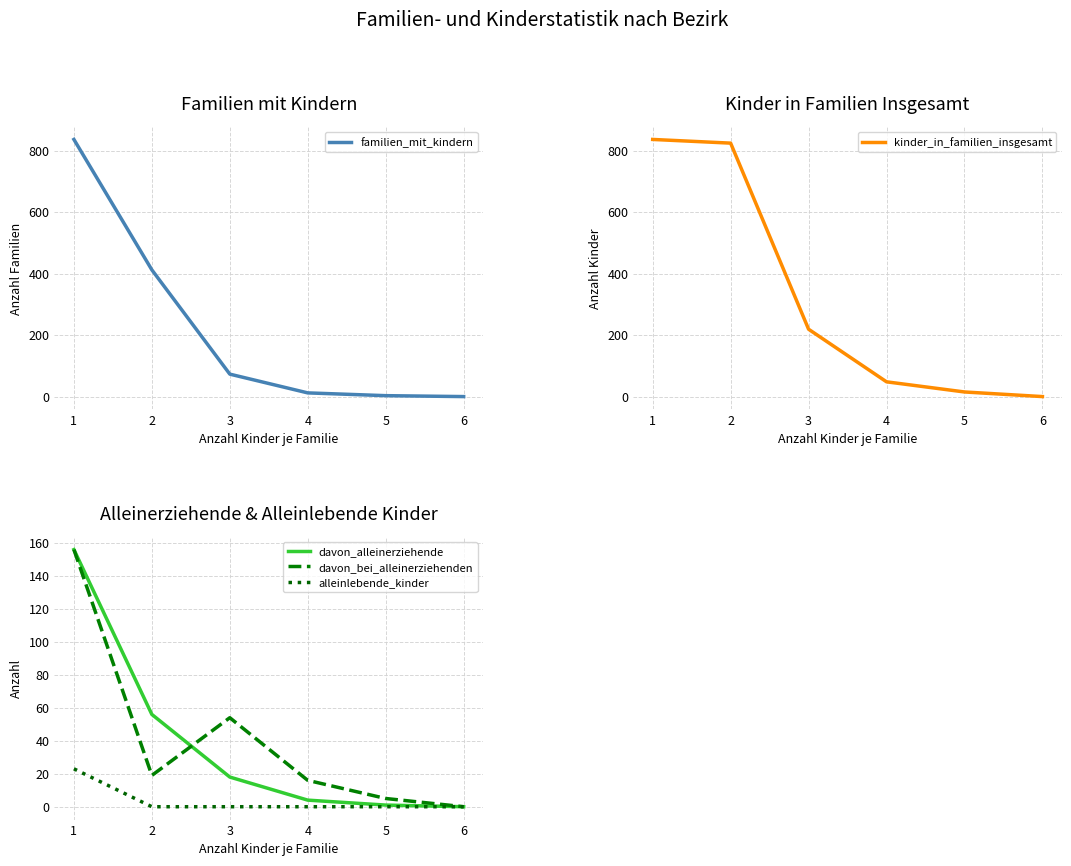

Is this an area chart (filled region under the line)?

No